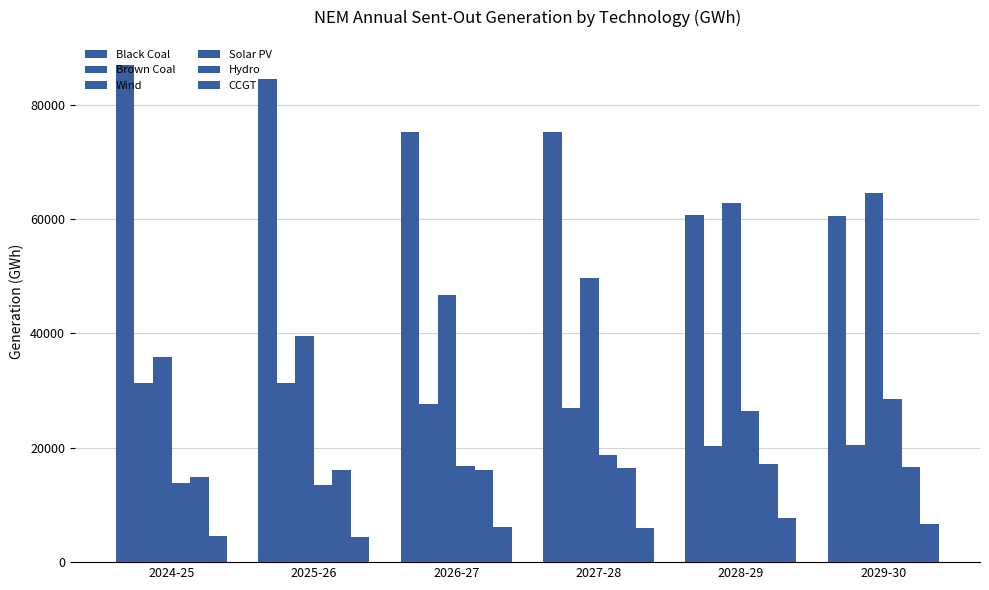

Which series has the widest spread of values?

Wind